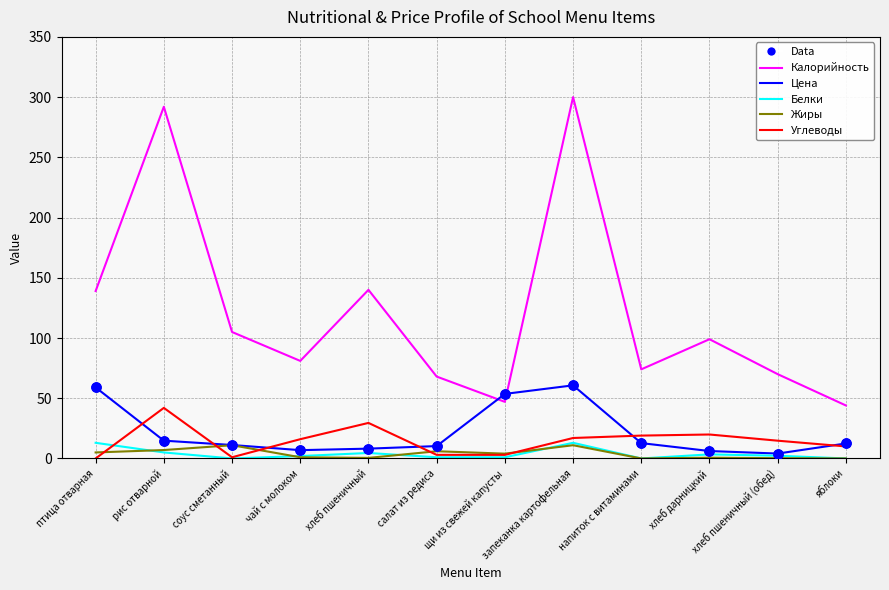

Which series has the largest range (max minus min)?

Калорийность